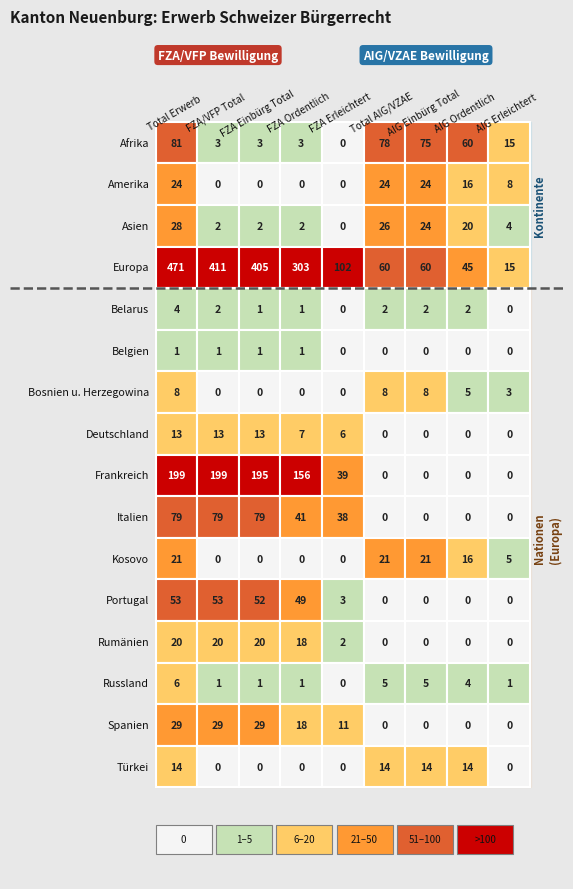

Is the value of Bosnien u. Herzegowina at Amerika greater than the value of Belarus at Belgien?

No